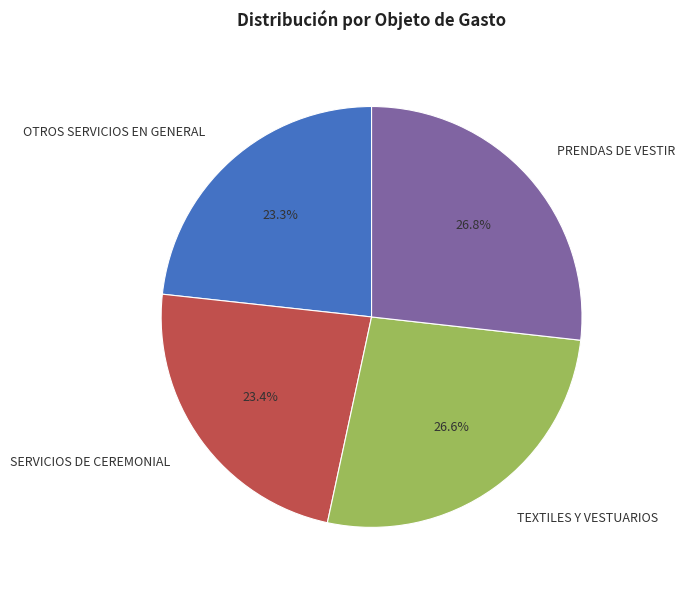

Does any single category account for the majority?

No